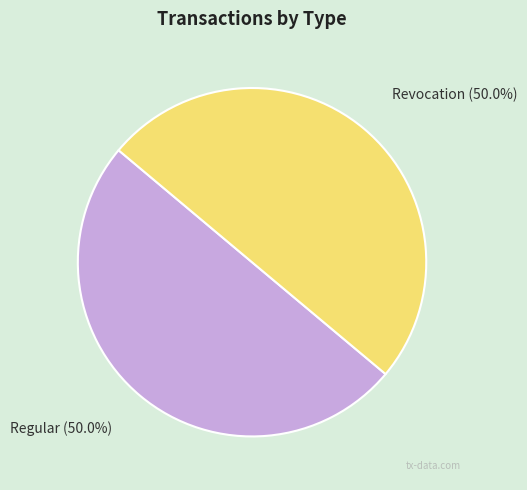

What percentage is NOT represented by Revocation?

50.0%